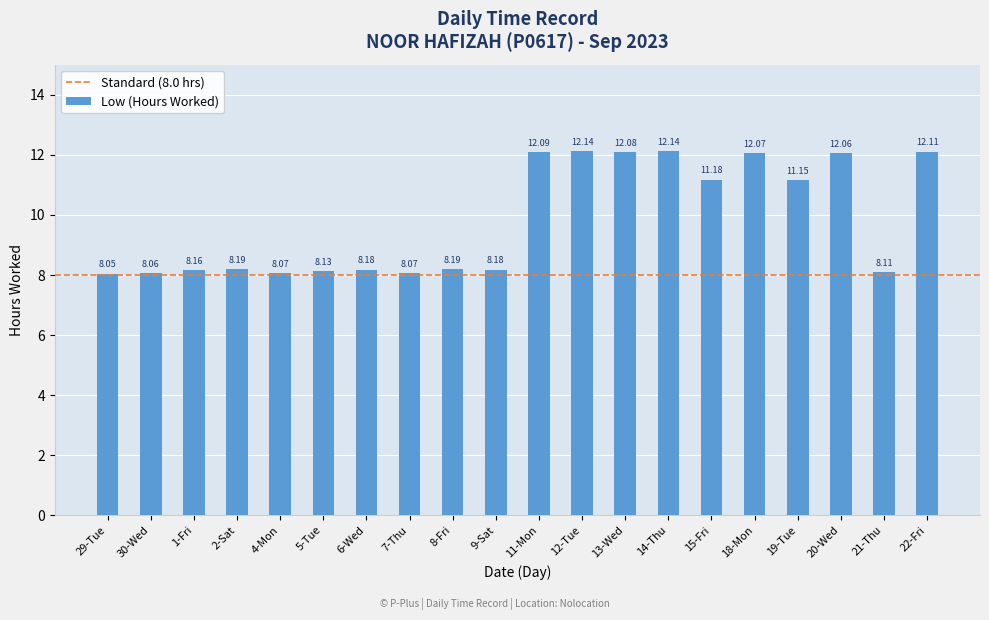

What is the average value?

9.8